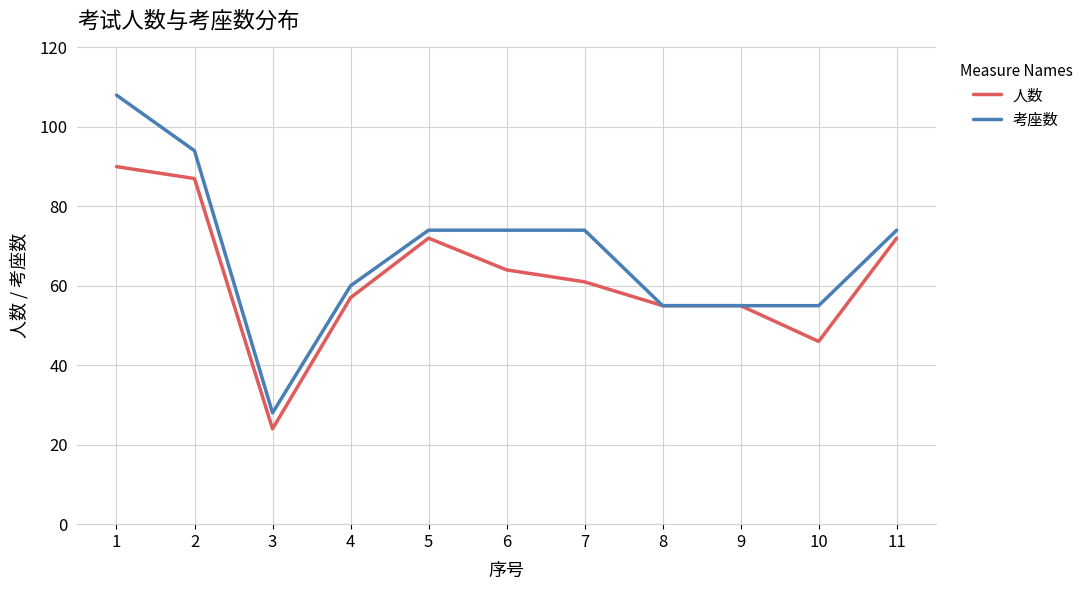

Where is the first local minimum for 人数?

3